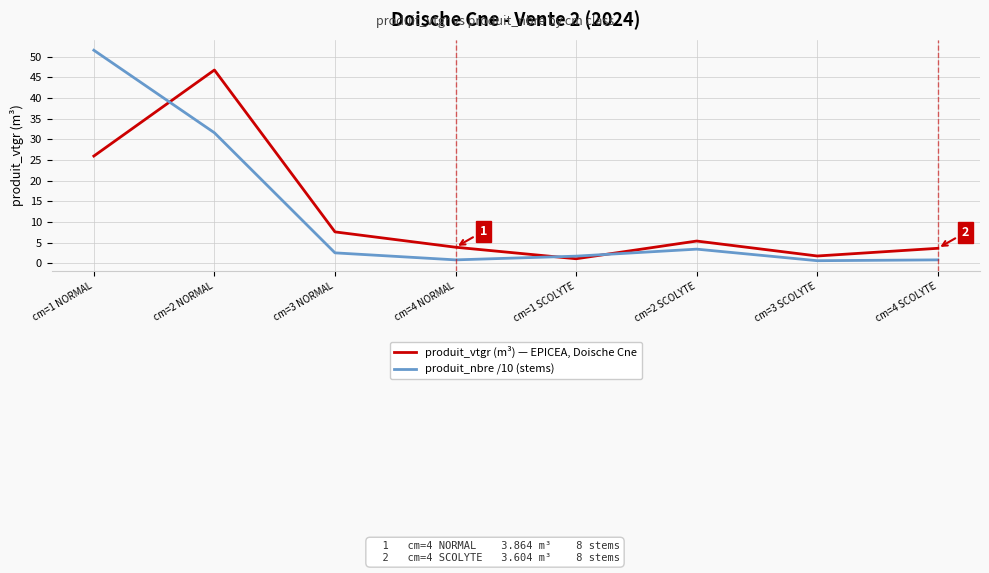

At cm=4 SCOLYTE, list the series in order from largest to smallest.

produit_vtgr (m³) — EPICEA, Doische Cne, produit_nbre /10 (stems)